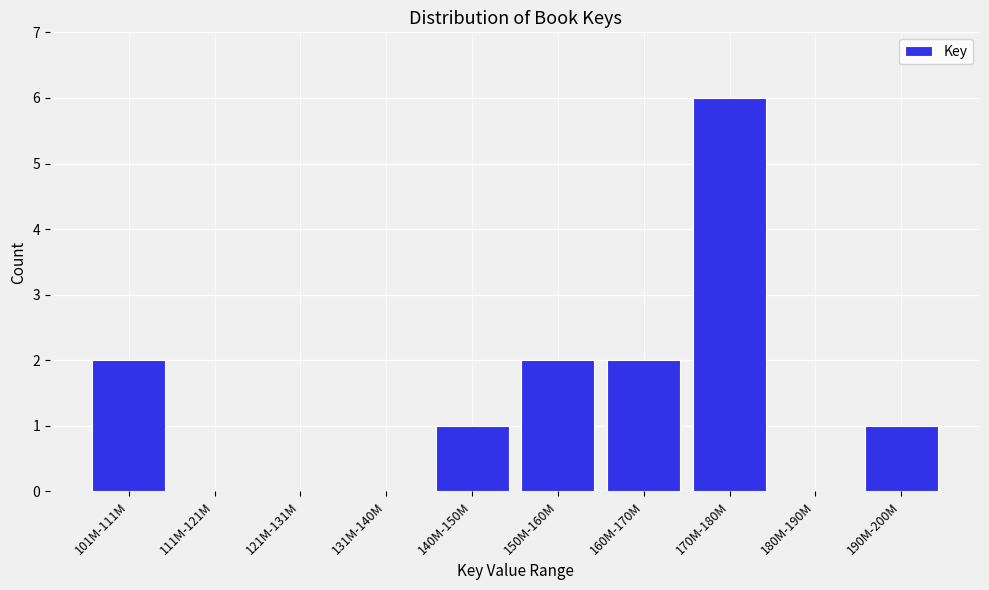

Reading left to right, list all the values displayed in this chart.

101M-111M=2	111M-121M=0	121M-131M=0	131M-140M=0	140M-150M=1	150M-160M=2	160M-170M=2	170M-180M=6	180M-190M=0	190M-200M=1